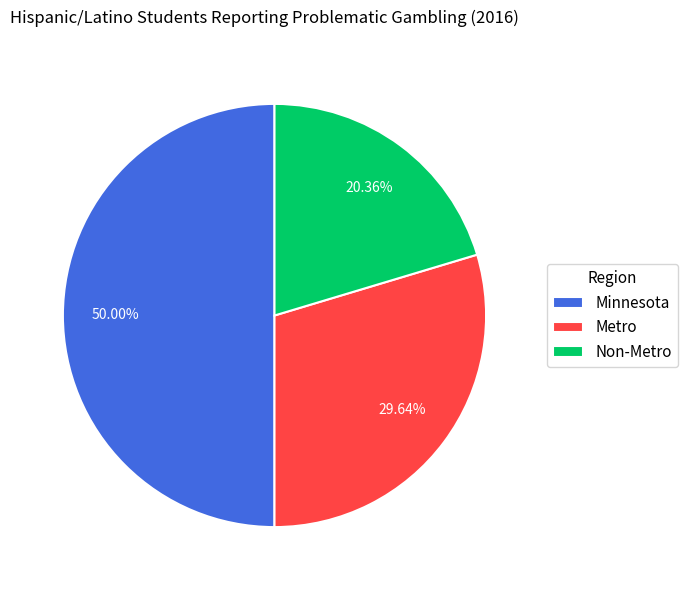

Approximately how many times larger is the value at Minnesota compared to Metro?

1.7